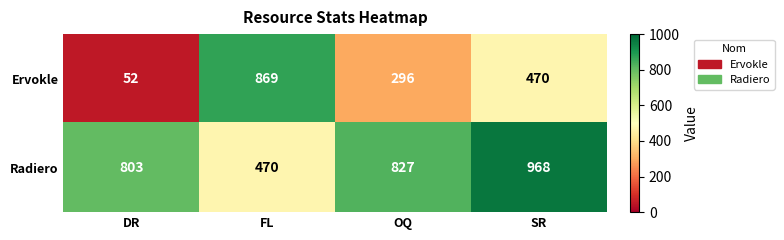

What is the greatest value displayed?

968